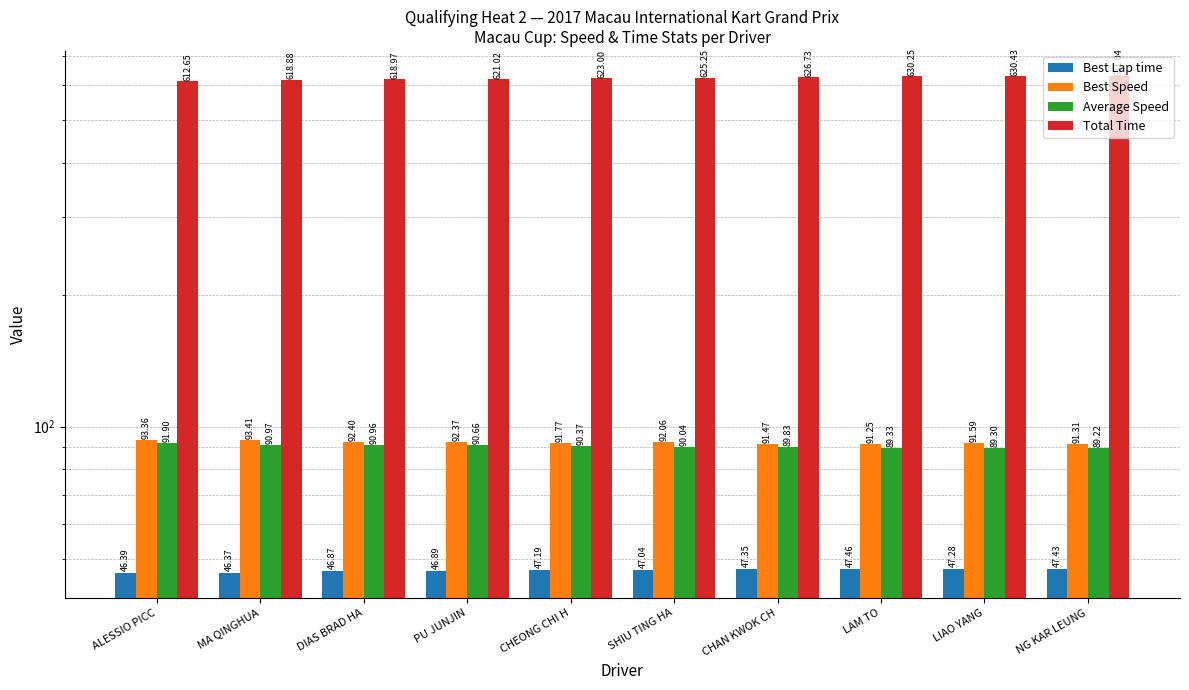

Which series has the largest total across all categories?

Total Time